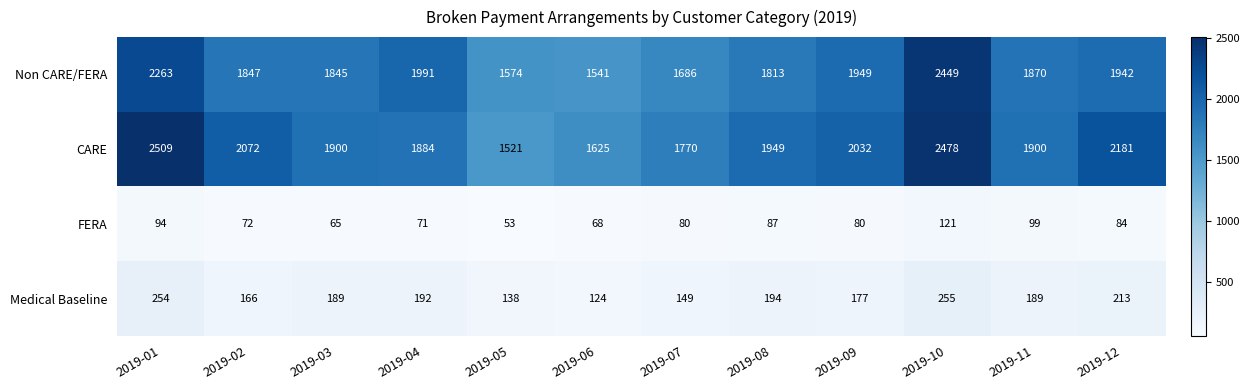

Read the FERA value at 2019-12, to the nearest 5.

85